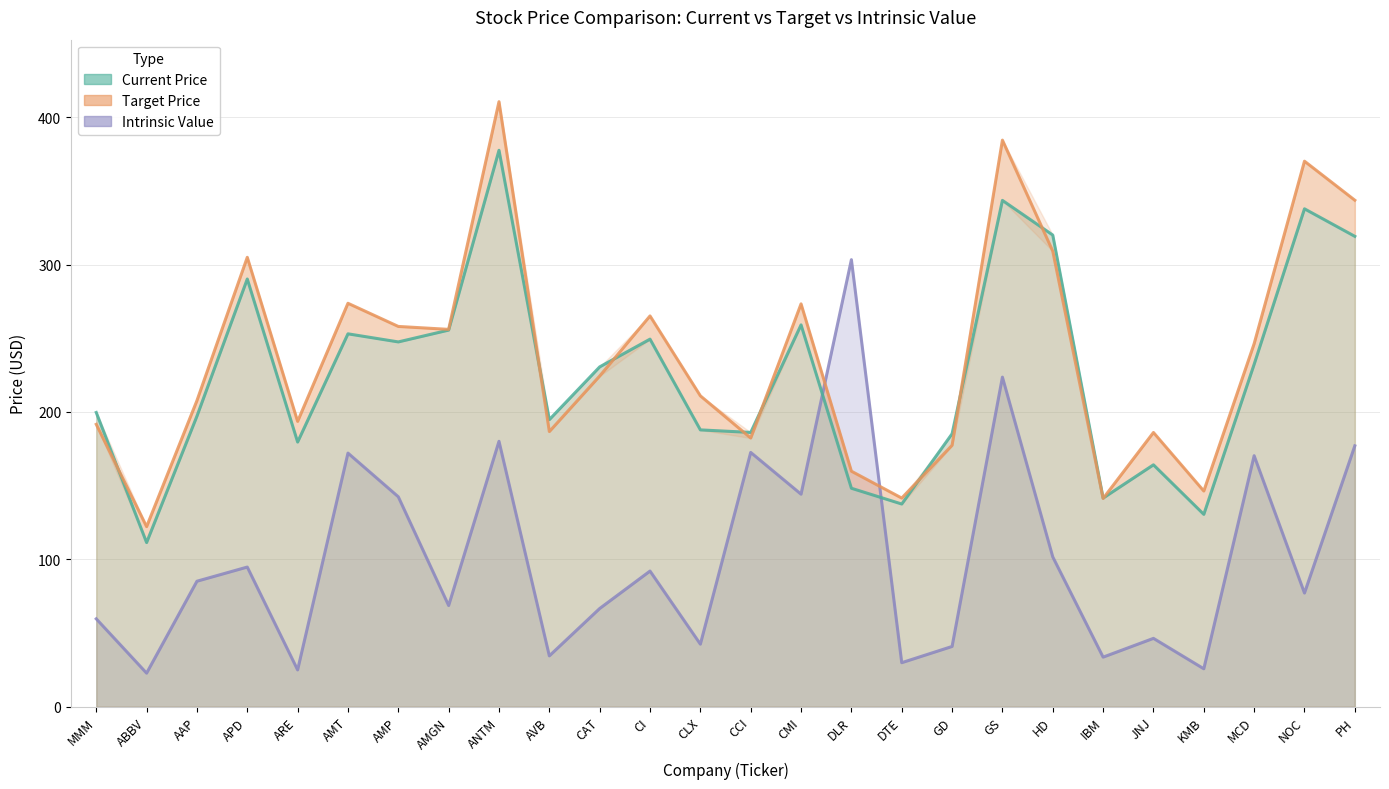

Where is the first local maximum for Target Price?

APD